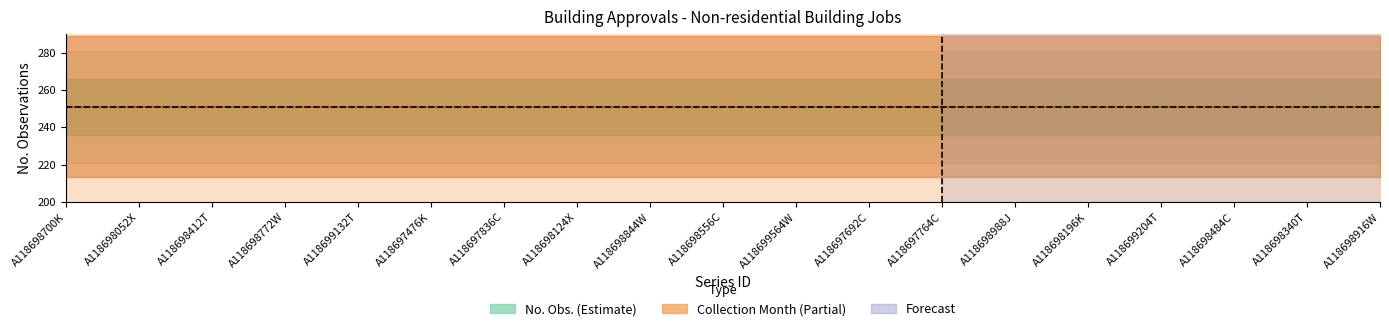

Reading left to right, transcribe all the data shown in this chart.

No. Obs.: A118698700K=251	A118698052X=251	A118698412T=251	A118698772W=251	A118699132T=251	A118697476K=251	A118697836C=251	A118698124X=251	A118698844W=251	A118698556C=251	A118699564W=251	A118697692C=251	A118697764C=251	A118698988J=251	A118698196K=251	A118699204T=251	A118698484C=251	A118698340T=251	A118698916W=251
Collection Month: A118698700K=1	A118698052X=1	A118698412T=1	A118698772W=1	A118699132T=1	A118697476K=1	A118697836C=1	A118698124X=1	A118698844W=1	A118698556C=1	A118699564W=1	A118697692C=1	A118697764C=1	A118698988J=1	A118698196K=1	A118699204T=1	A118698484C=1	A118698340T=1	A118698916W=1